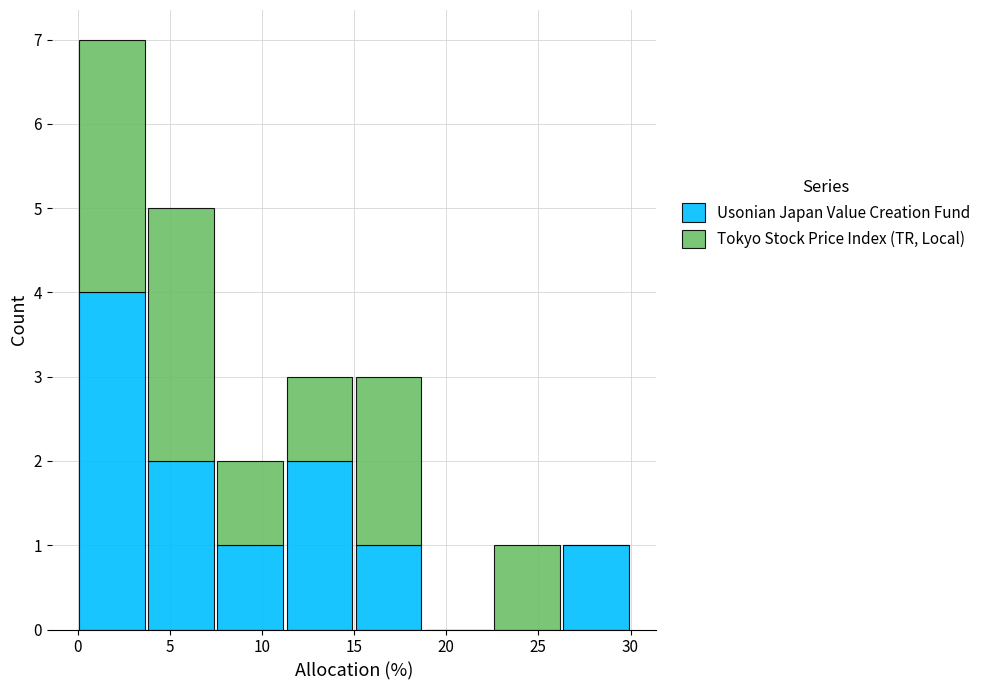

What is the total height of the stacked bar covering 15.00 to 18.75 on the x-axis? Neither the bar edges nor the heights are printed on the chart, so give them approximately, as read against the axes.

3